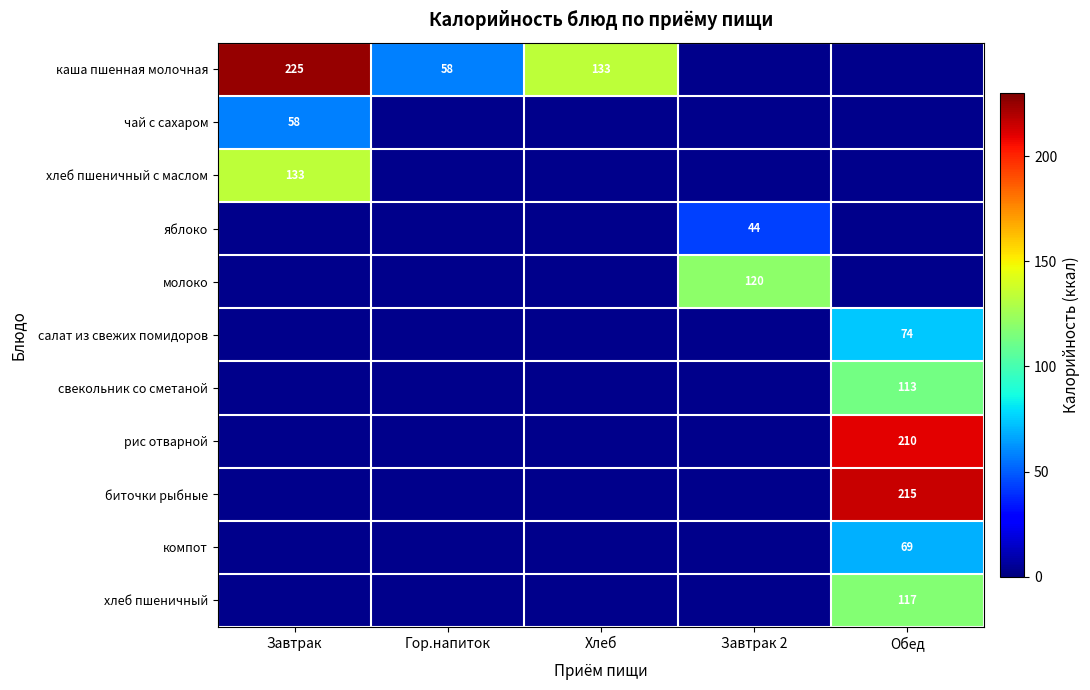

What is the difference between the каша пшенная молочная values at Гор.напиток and Завтрак?

167